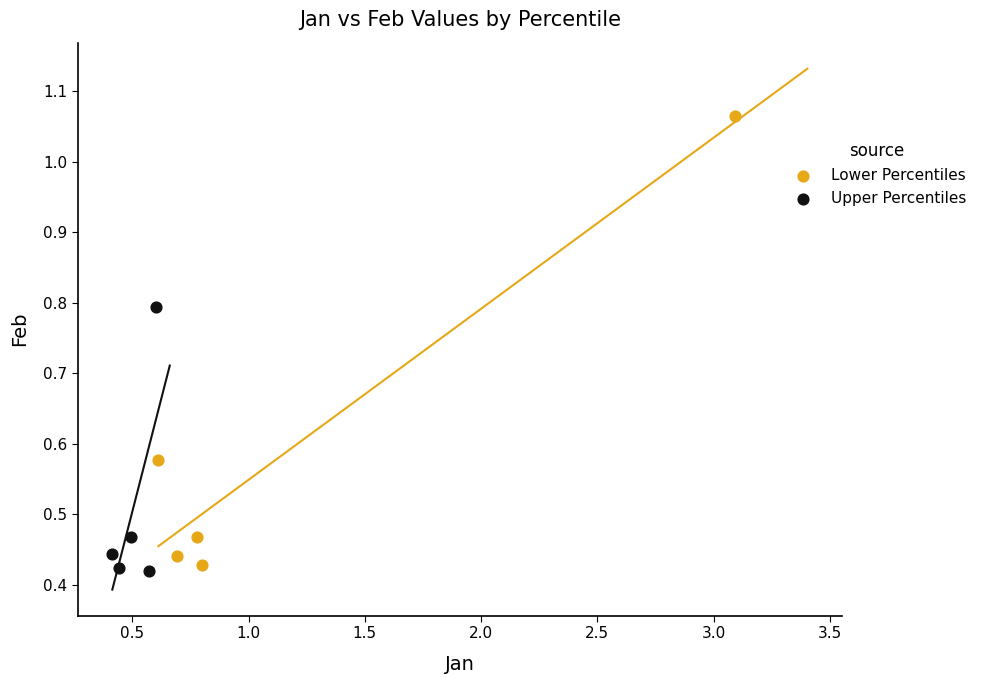

Which series has the largest Y range (max minus min)?

Lower Percentiles